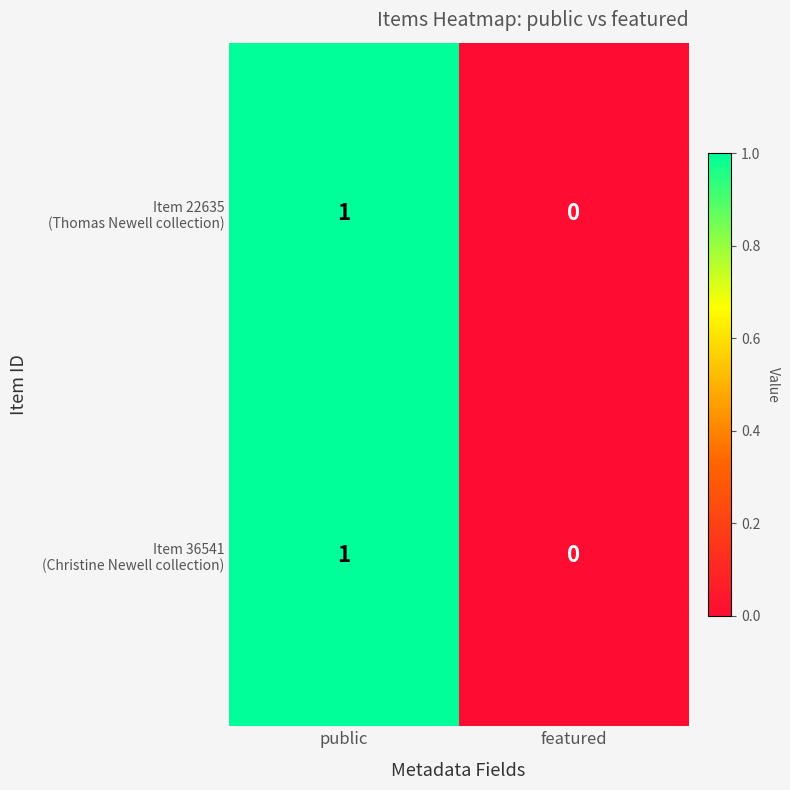

At which category is the sum across all series the highest?

public